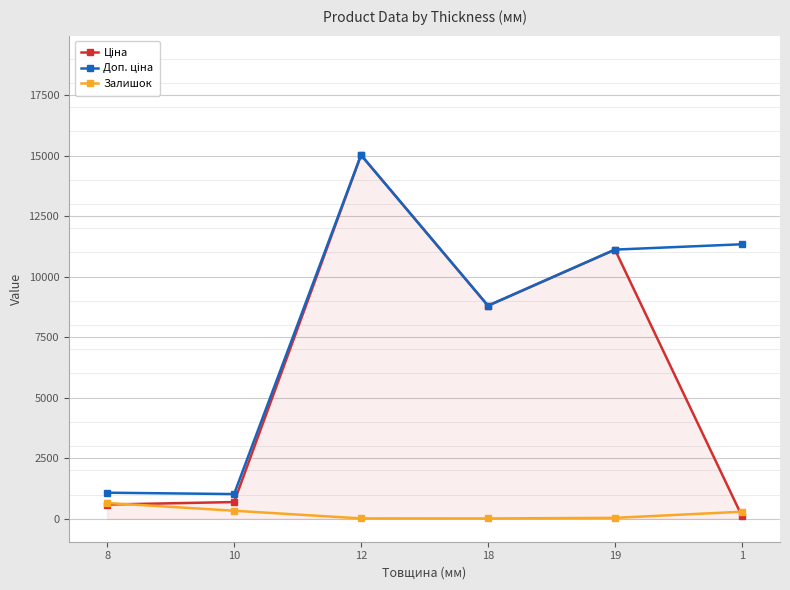

What is the maximum value for Залишок?

649.0